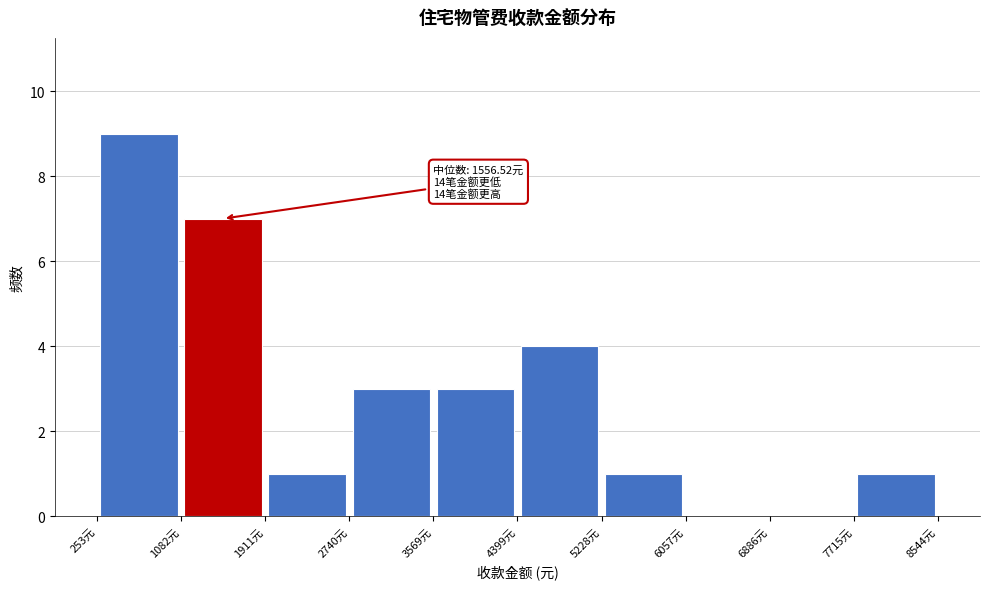

Which range on the x-axis has the tallest bar?

300 to 1100